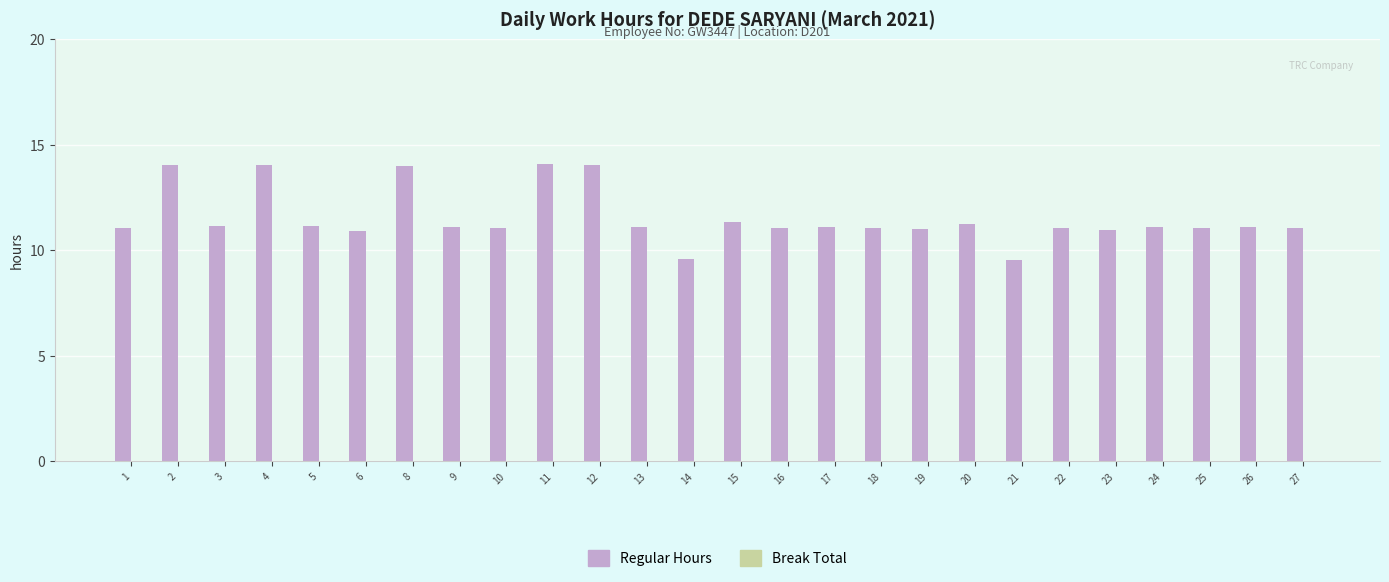

How many distinct data groups are displayed?

1